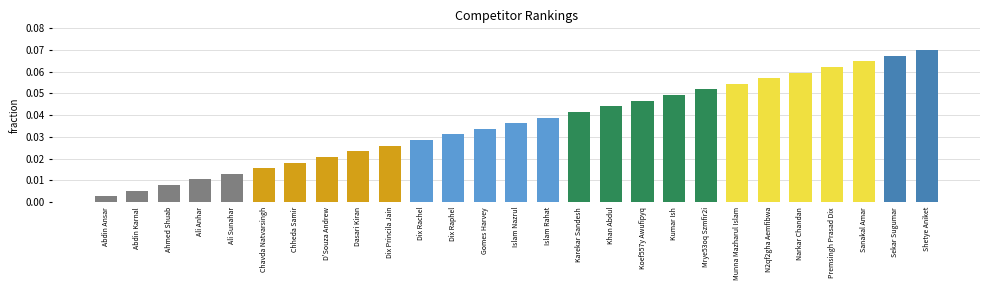

Between Abdin Karnal and N2qf2gha Aemfibwa, which is larger?

N2qf2gha Aemfibwa